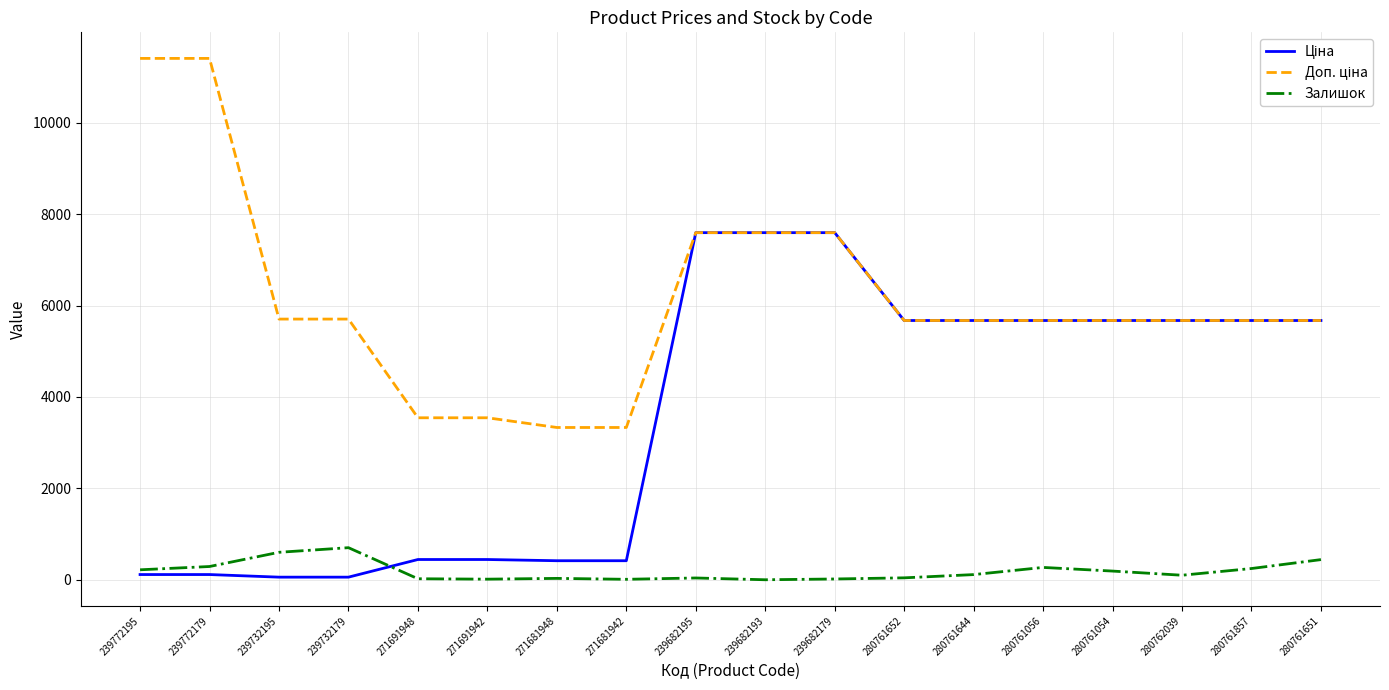

What is the maximum value for Залишок?

702.0